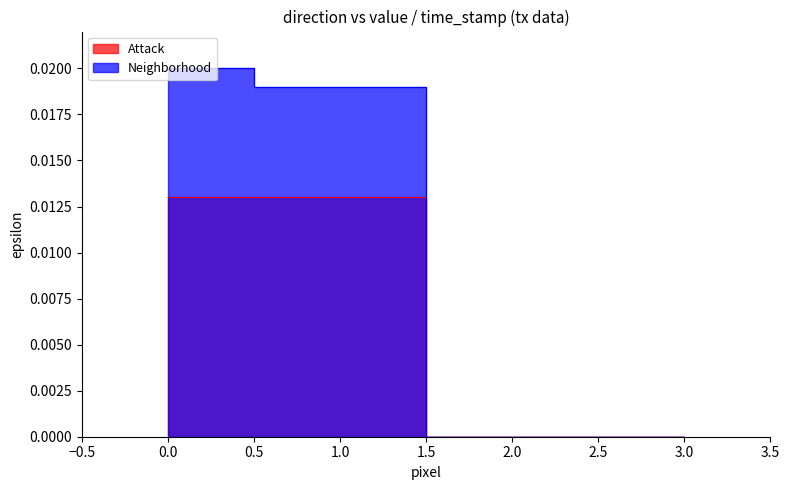

True or false: Neighborhood and Attack intersect in this chart.

False